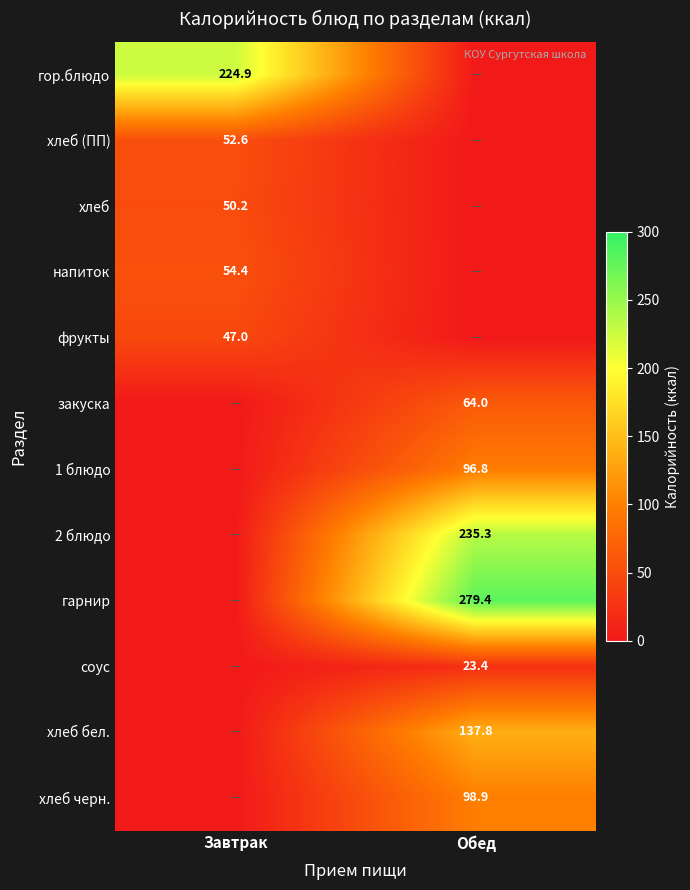

Is it true that фрукты equals 80.9 at Завтрак?

False